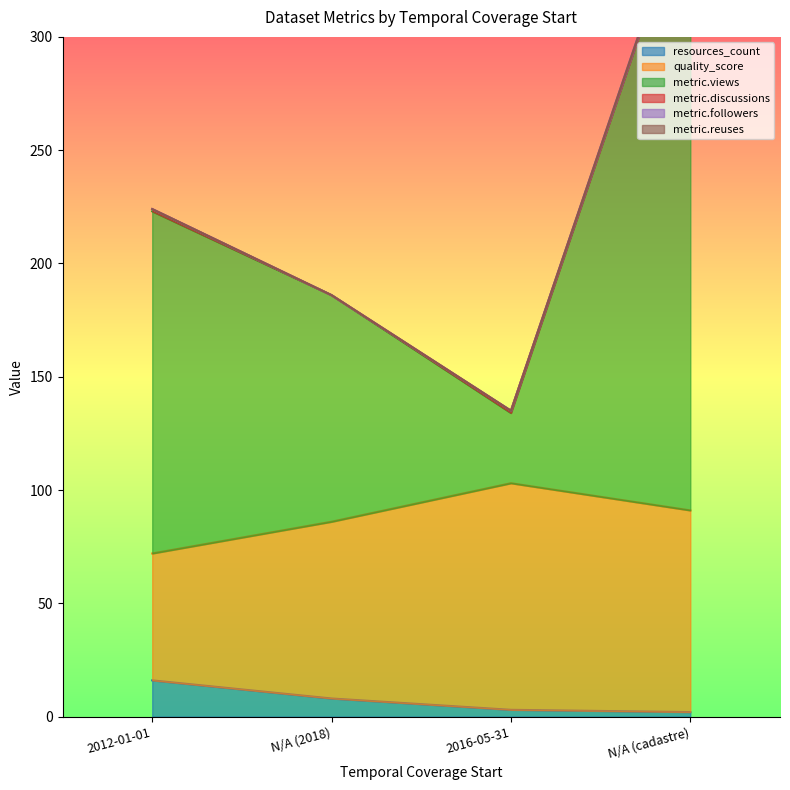

What position from the left is 2016-05-31?

3